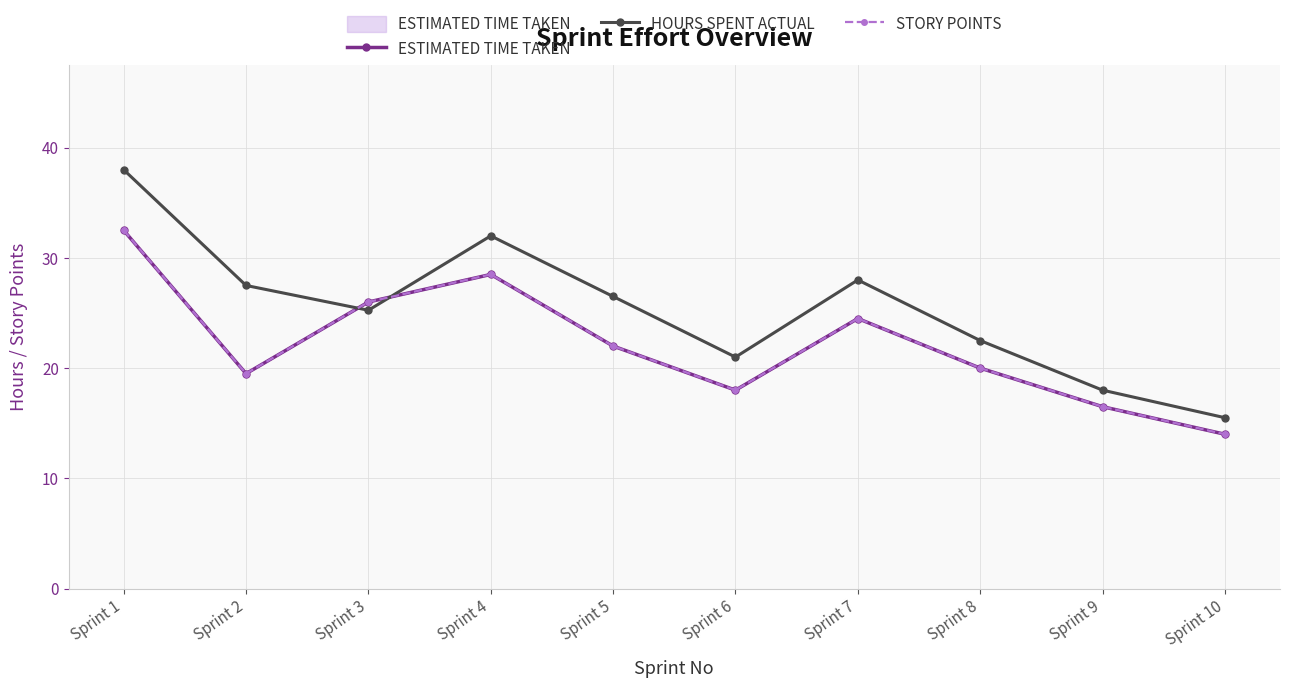

What is the value of the ESTIMATED TIME TAKEN point at the 10th from the left?

14.0